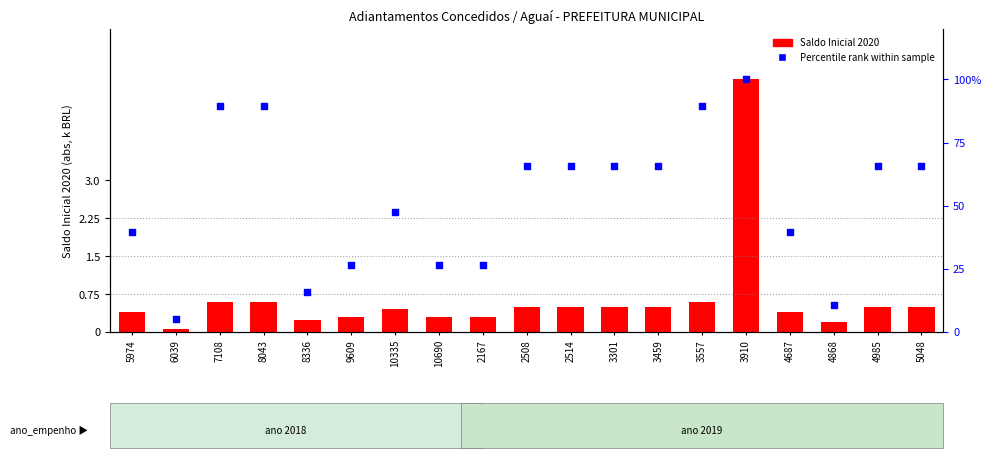

What is the total value across all series at 8336?

16.0